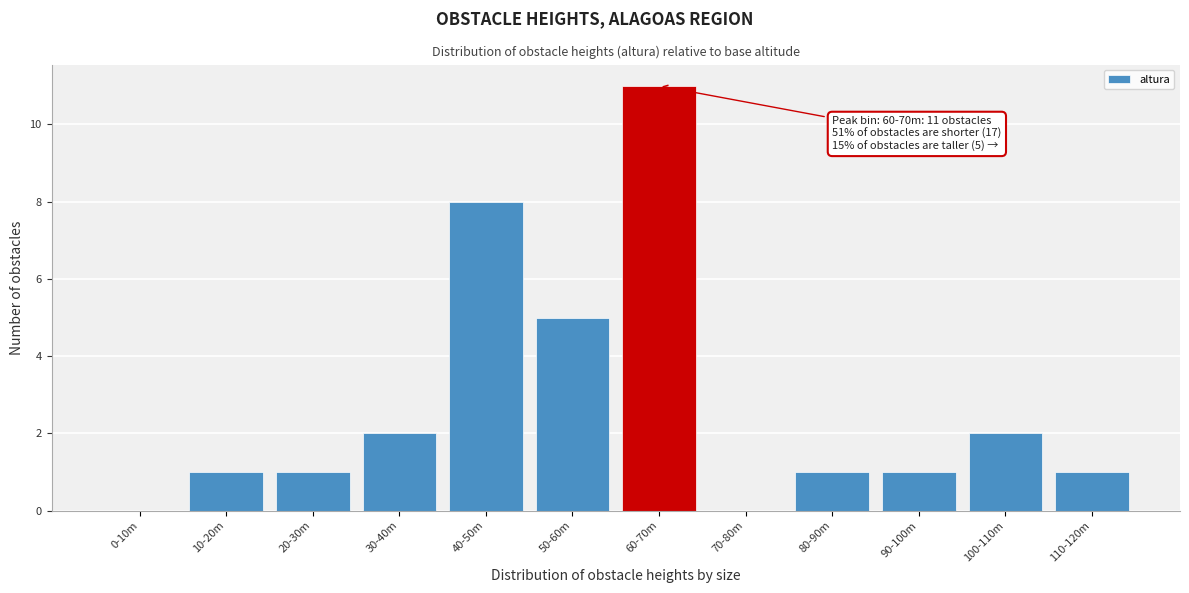

Reading left to right, list all the values displayed in this chart.

0-10m=0	10-20m=1	20-30m=1	30-40m=2	40-50m=8	50-60m=5	60-70m=11	70-80m=0	80-90m=1	90-100m=1	100-110m=2	110-120m=1